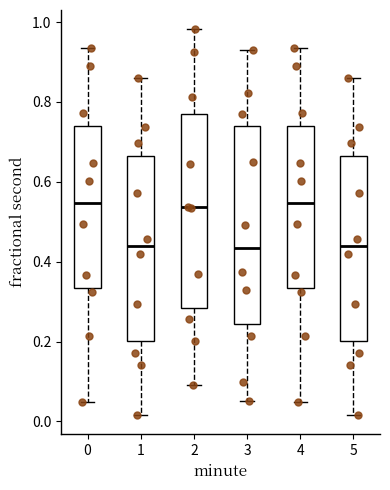

Reading left to right, read every box against the y-axis: the position of its median line, the range the box covers, and the ends of its whiskers. The values are not printed on the chart, so give them approximately, as read against the axis.

0: median 0.54, box 0.34 to 0.74, whiskers 0.04 to 0.94
1: median 0.44, box 0.20 to 0.66, whiskers 0.02 to 0.86
2: median 0.54, box 0.28 to 0.78, whiskers 0.10 to 0.98
3: median 0.44, box 0.24 to 0.74, whiskers 0.06 to 0.94
4: median 0.54, box 0.34 to 0.74, whiskers 0.04 to 0.94
5: median 0.44, box 0.20 to 0.66, whiskers 0.02 to 0.86